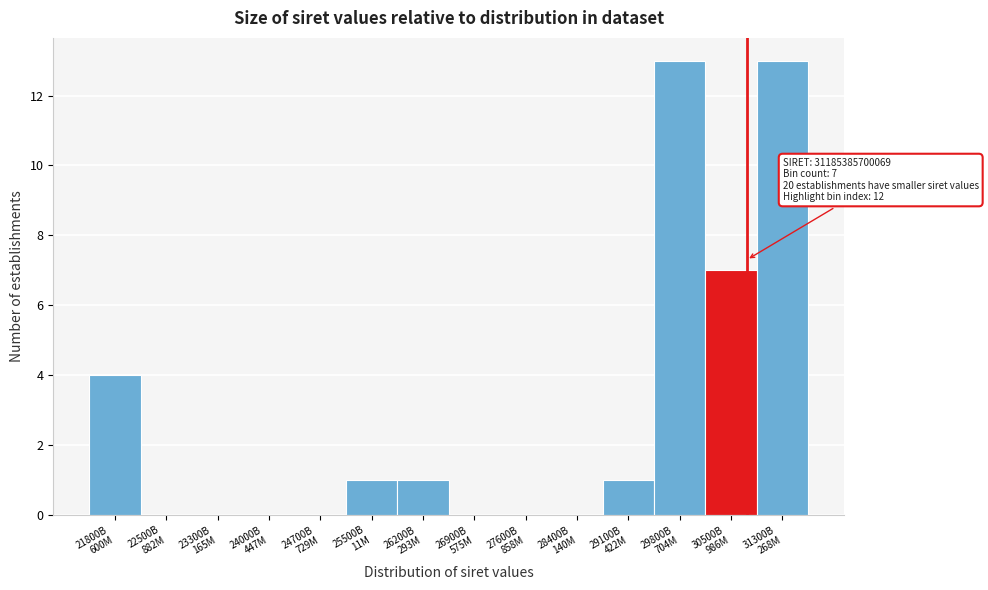

What is the maximum value shown in the chart?

13